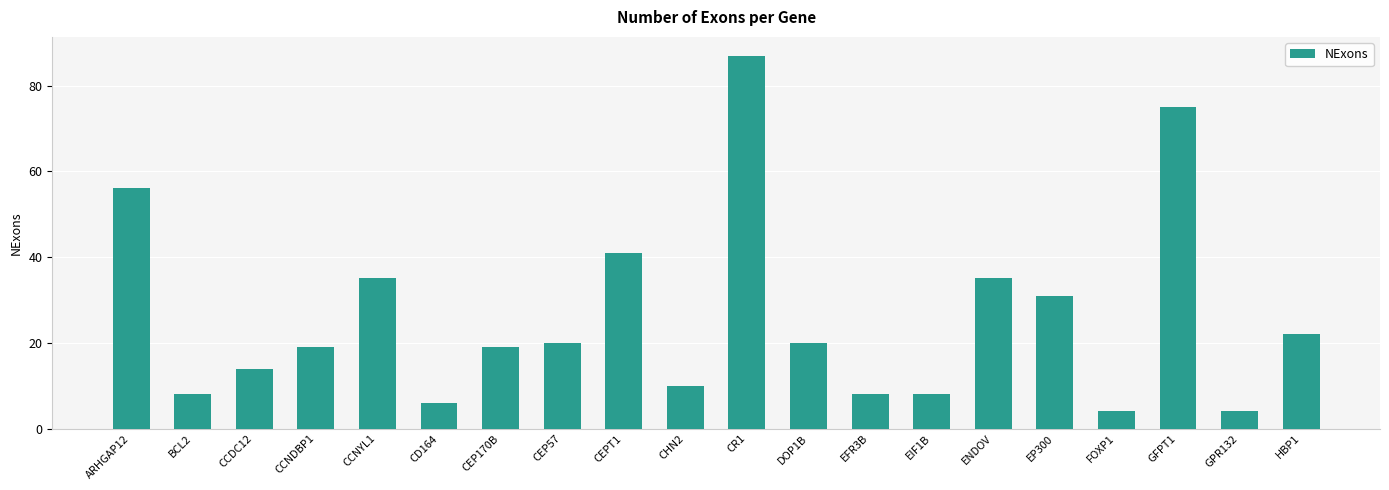

Are the bars horizontal?

No